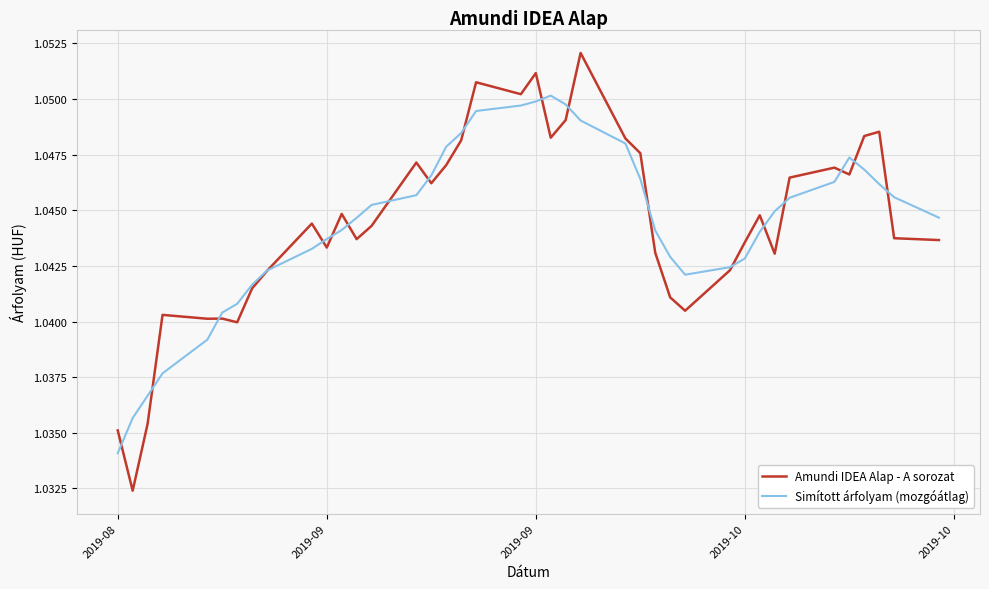

Rank the series by their maximum value, from highest to lowest.

Amundi IDEA Alap - A sorozat, Simított árfolyam (mozgóátlag)